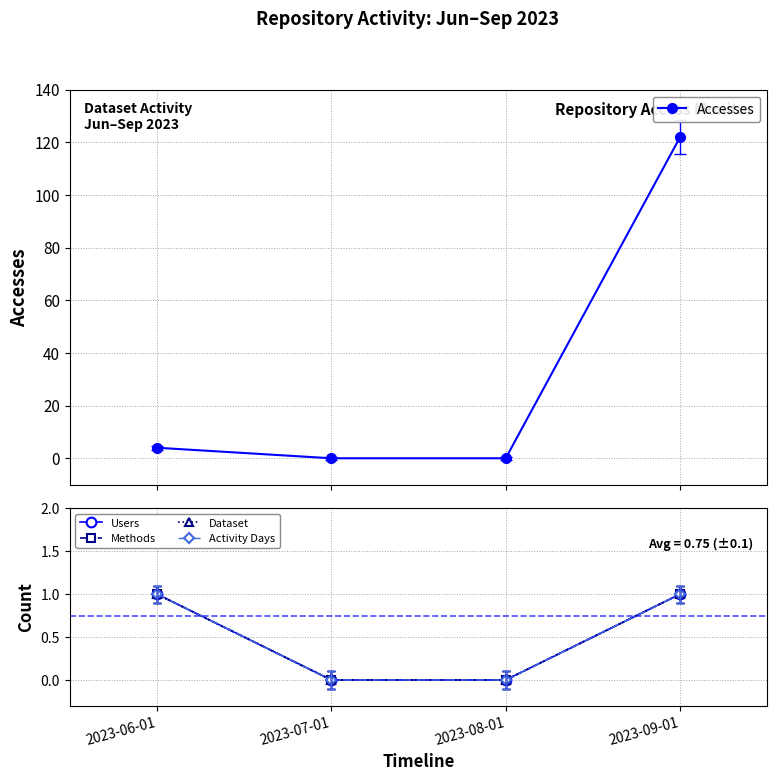

Which category has the lowest value across all series?

2023-07-01